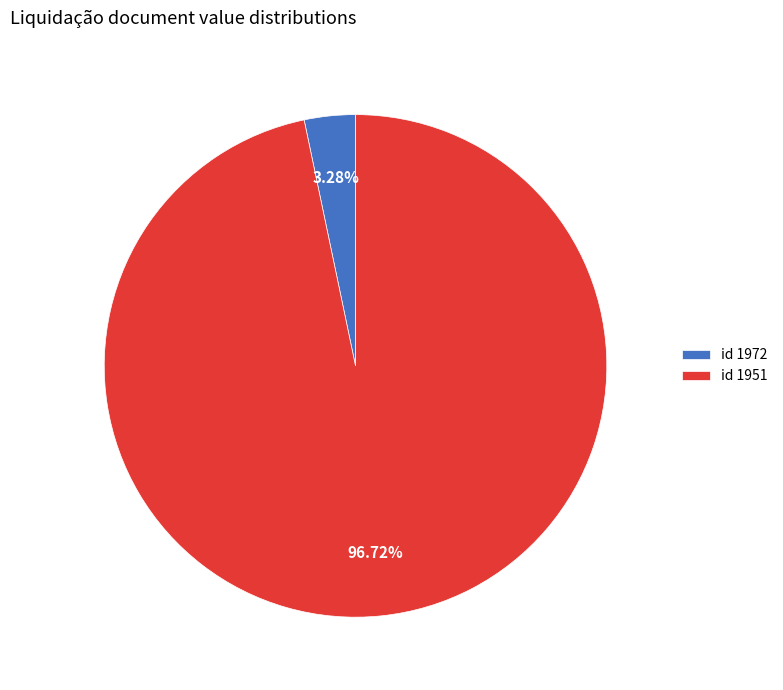

Between id 1951 and id 1972, which is larger?

id 1951